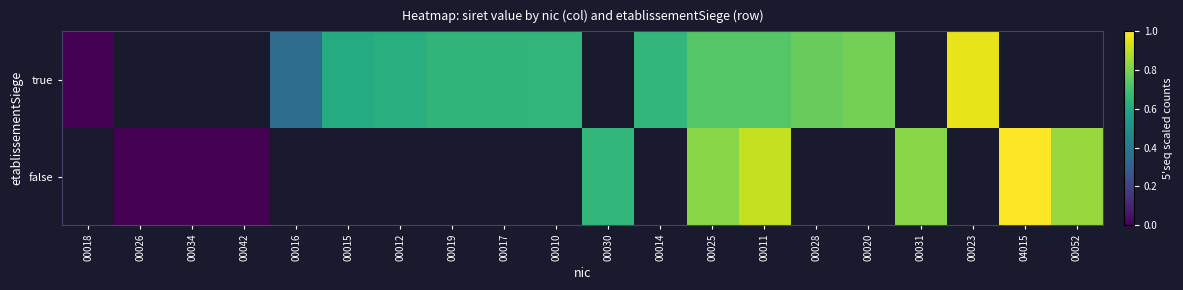

The true series shows 0.0 at 00018. True or false?

True